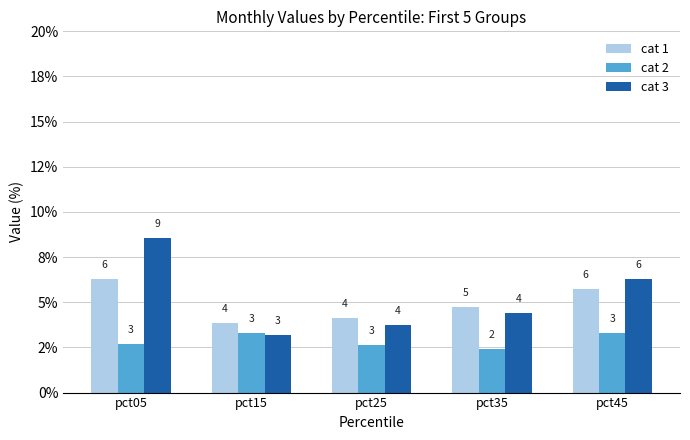

Reading left to right, what are all the values shown in this chart?

Jan: pct05=6.3	pct15=3.8	pct25=4.1	pct35=4.7	pct45=5.7
Feb: pct05=2.7	pct15=3.3	pct25=2.7	pct35=2.4	pct45=3.3
Mar: pct05=8.5	pct15=3.2	pct25=3.7	pct35=4.4	pct45=6.3